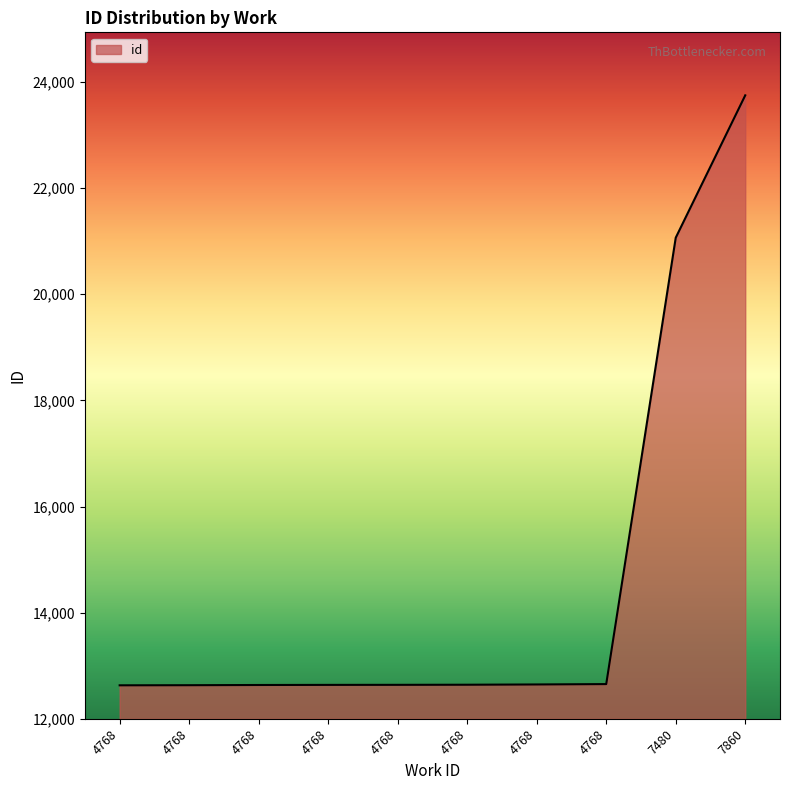

What is the difference between the maximum and minimum values?

11119